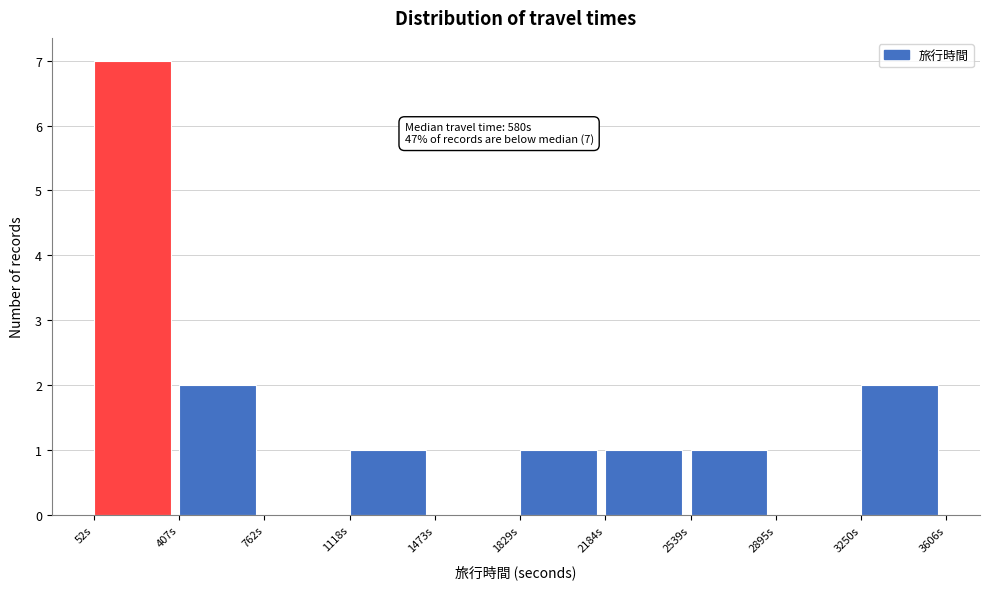

Over which range of the x-axis is the bar tallest?

50 to 400